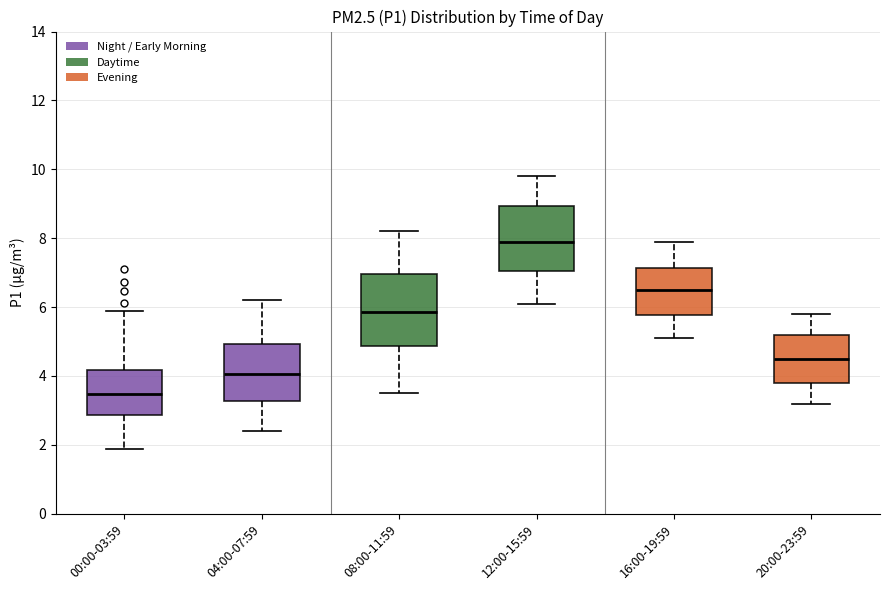

Where does the median line of the box for 12:00-15:59 sit on the y-axis? The values are not printed on the chart, so give them approximately, as read against the axis.

8.0